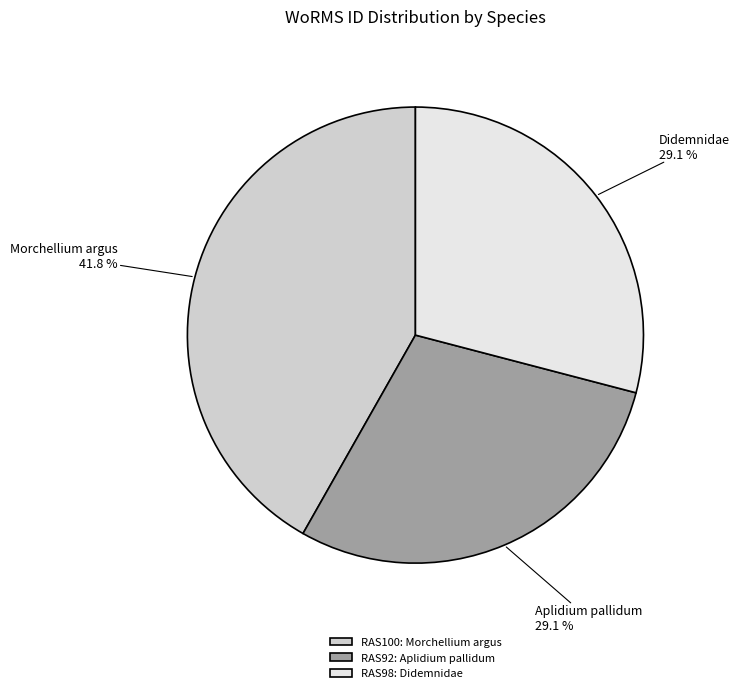

What portion of the pie excludes RAS92: Aplidium pallidum?

70.9%